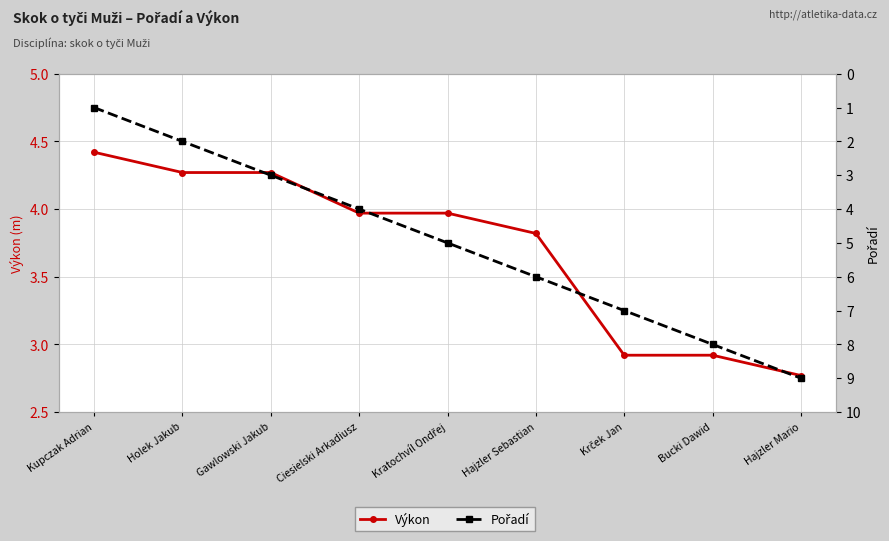

True or false: Pořadí has a value of 9.0 at Hajzler Mario.

True